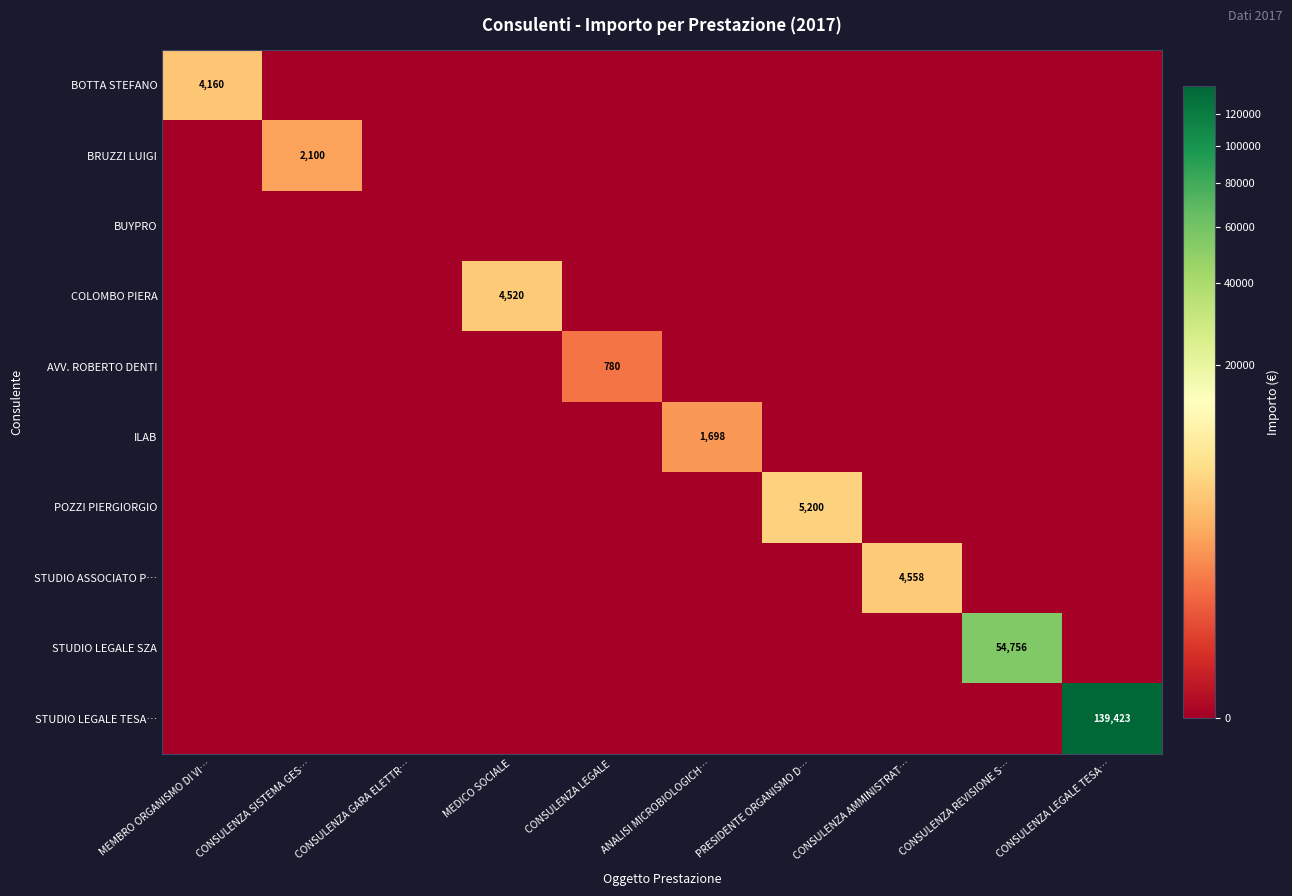

Between MEMBRO ORGANISMO DI VI… and MEDICO SOCIALE, which series saw the biggest shift?

COLOMBO PIERA